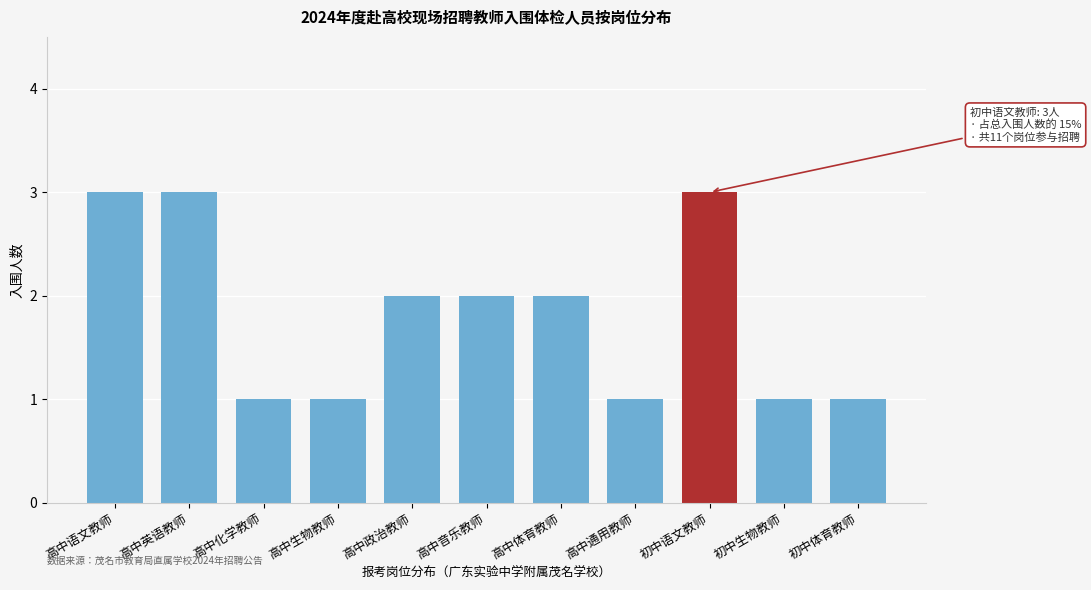

Reading left to right, transcribe all the data shown in this chart.

高中语文教师=3	高中英语教师=3	高中化学教师=1	高中生物教师=1	高中政治教师=2	高中音乐教师=2	高中体育教师=2	高中通用教师=1	初中语文教师=3	初中生物教师=1	初中体育教师=1